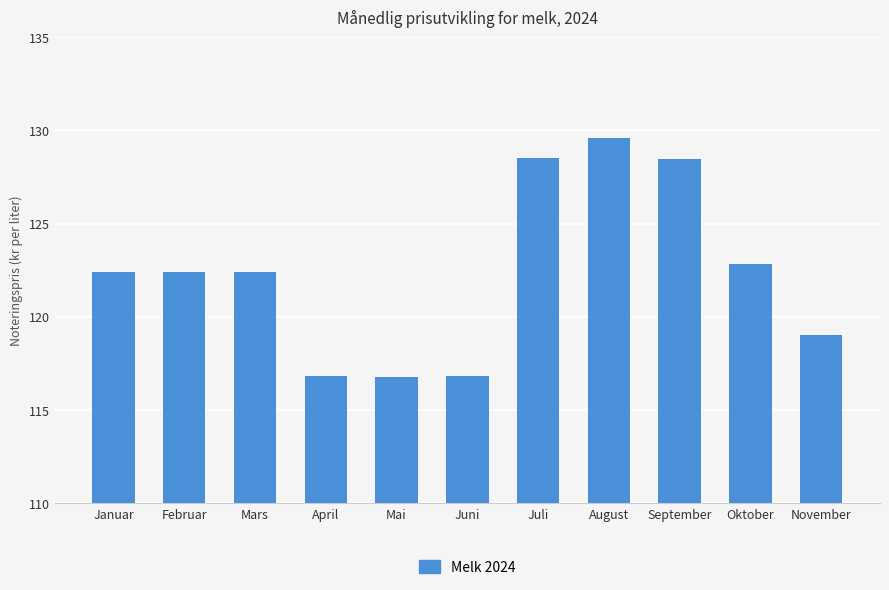

How many bars are there in total?

11